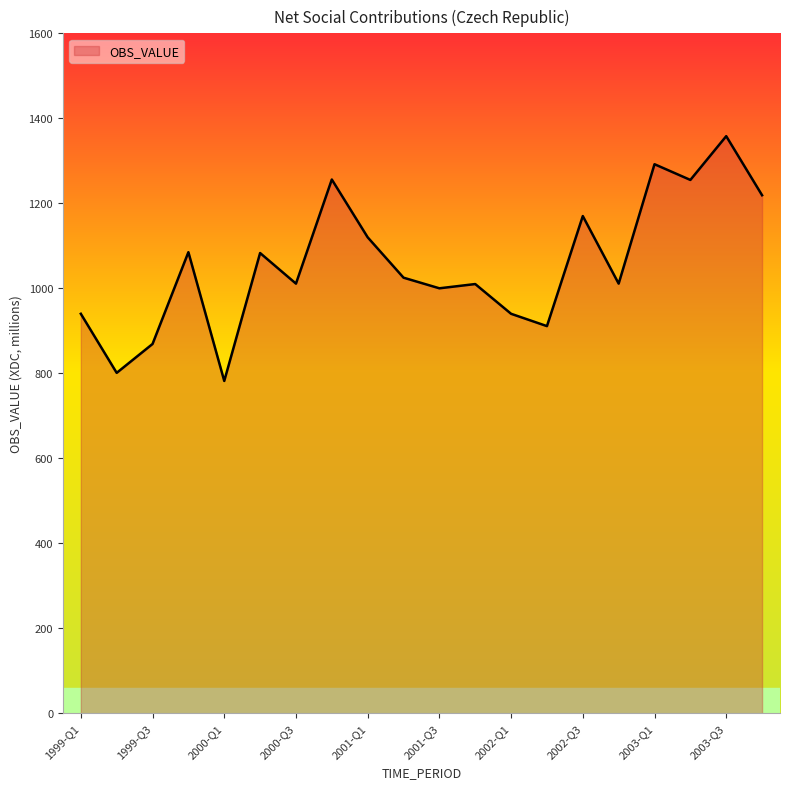

How many lines are shown in the chart?

1